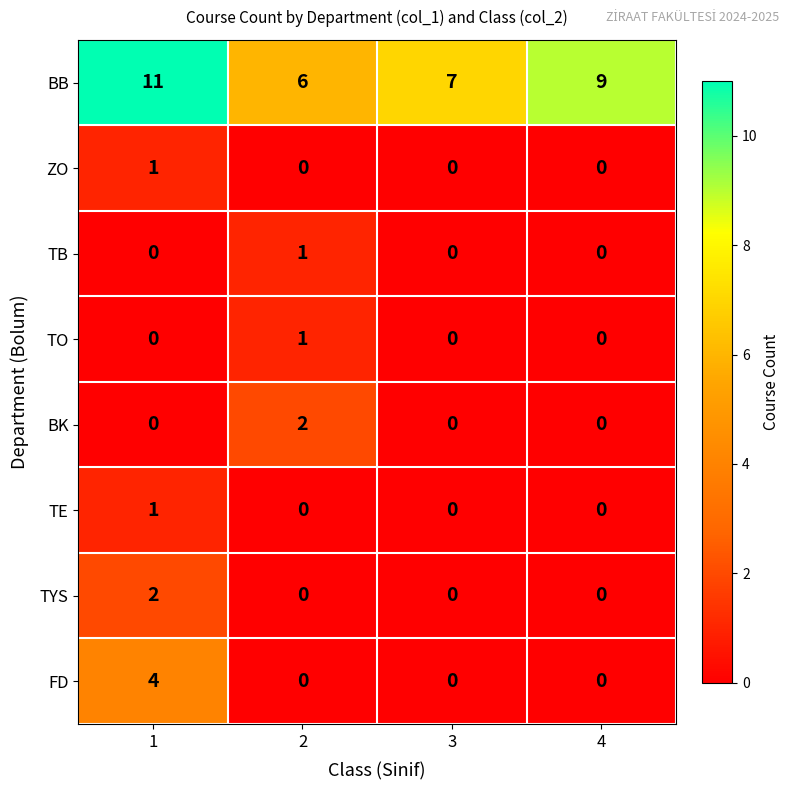

At how many categories does at least one series exceed 1?

4